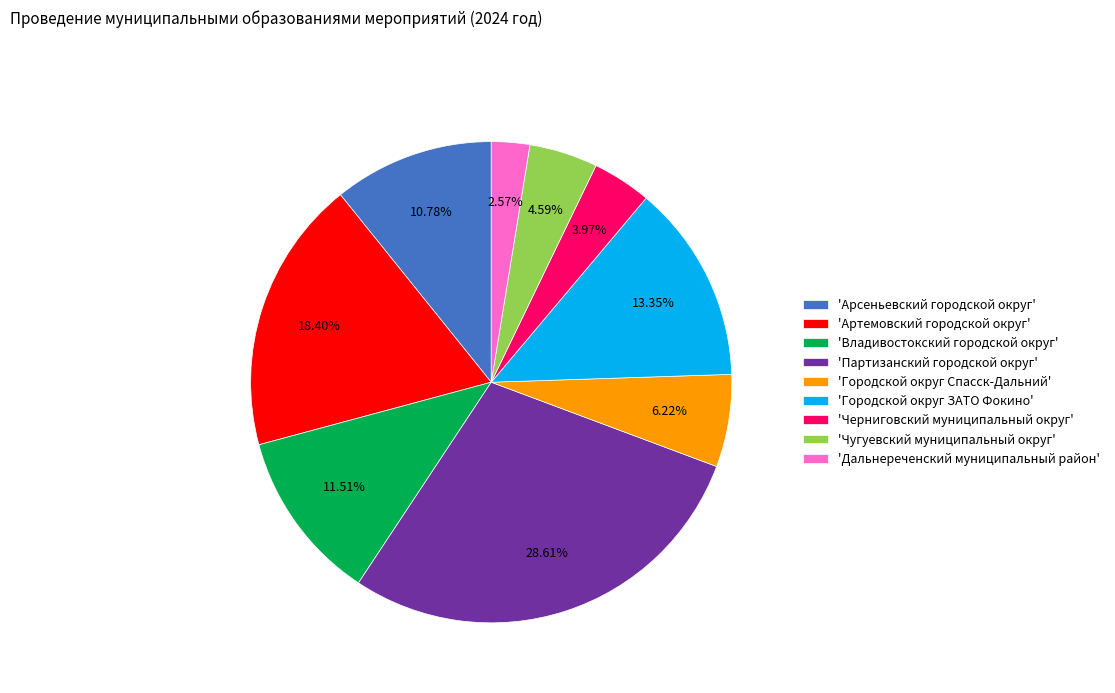

Count the number of slices in the pie.

9